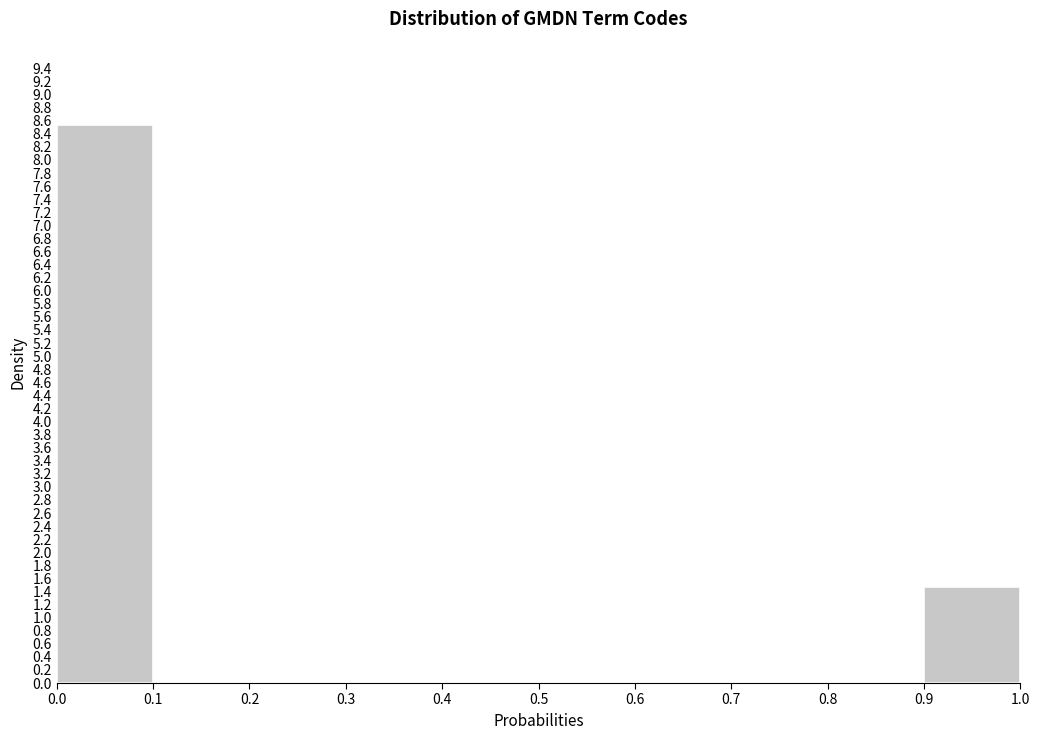

How tall is the bar that spans 0.0 to 0.1 on the x-axis? The values are not printed on the chart, so give them approximately, as read against the axis.

8.52